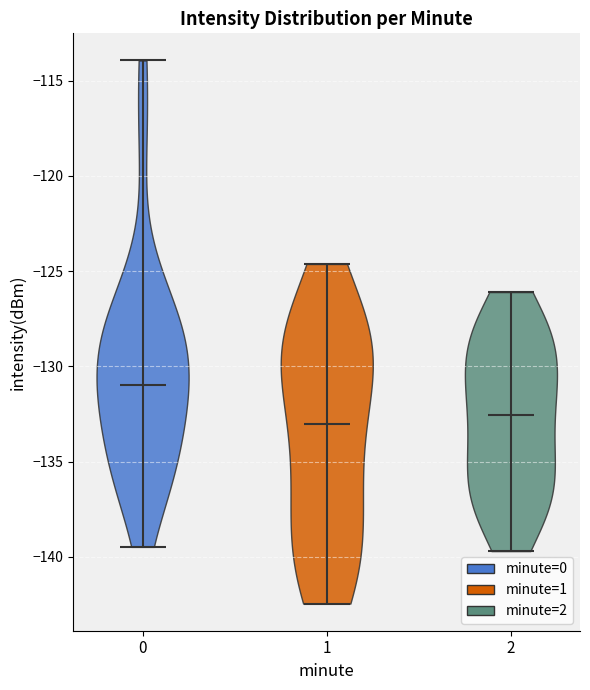

What is the lowest point the violin at x = 2 reaches on the y-axis? The values are not printed on the chart, so give them approximately, as read against the axis.

-139.5